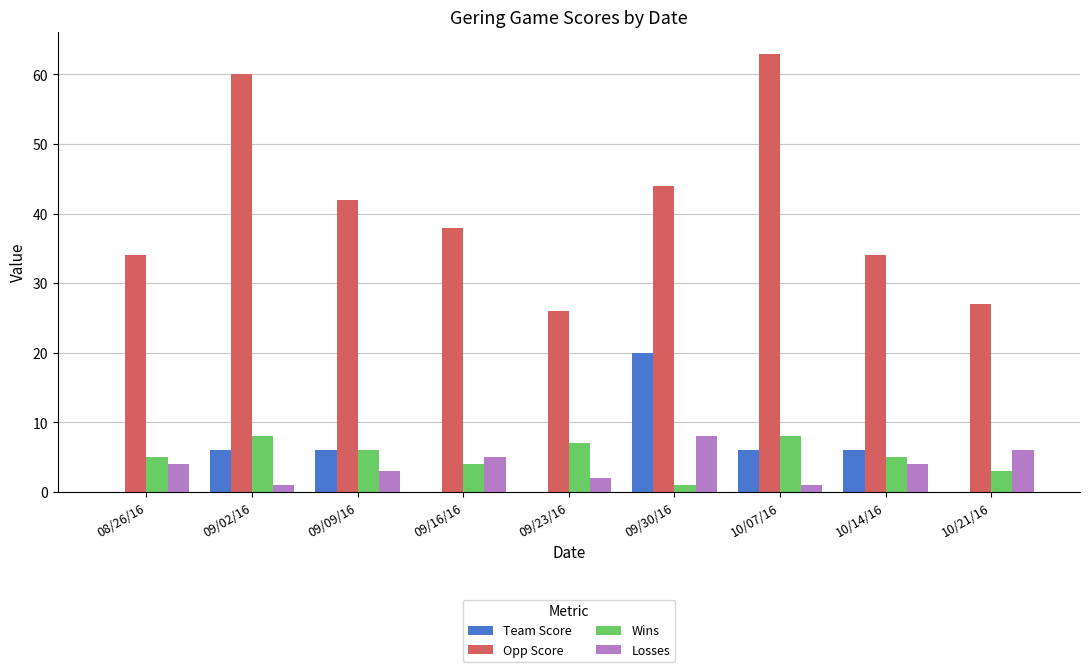

Which category has the highest value in the Losses series?

09/30/16